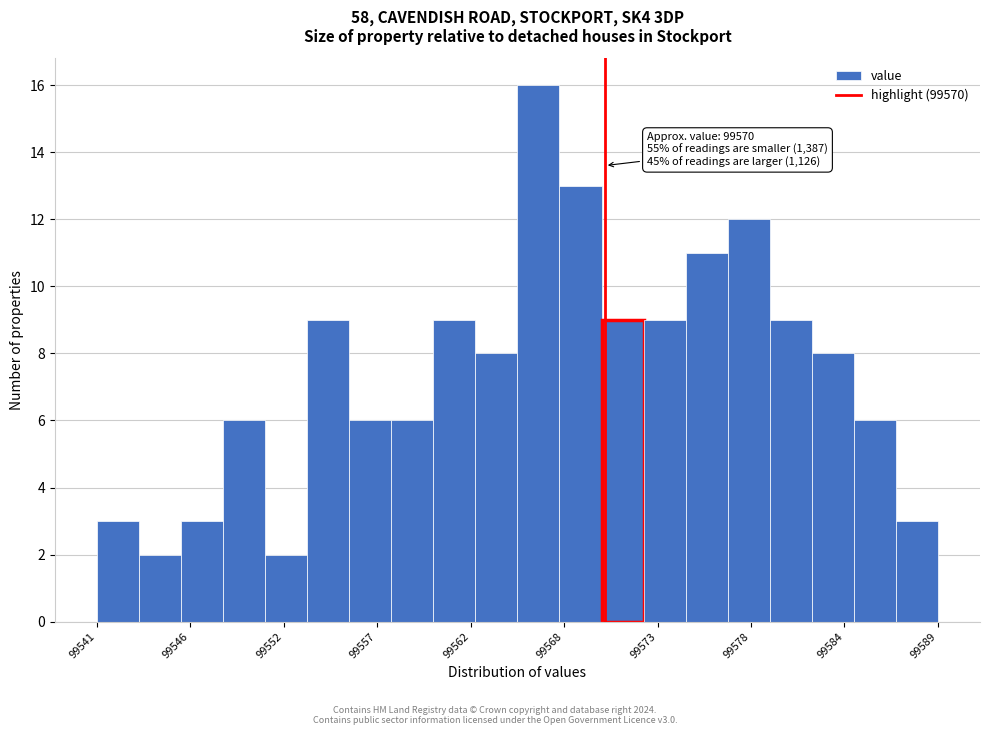

Read against the x-axis, roughly where is the centre of the tallest bar?

99566